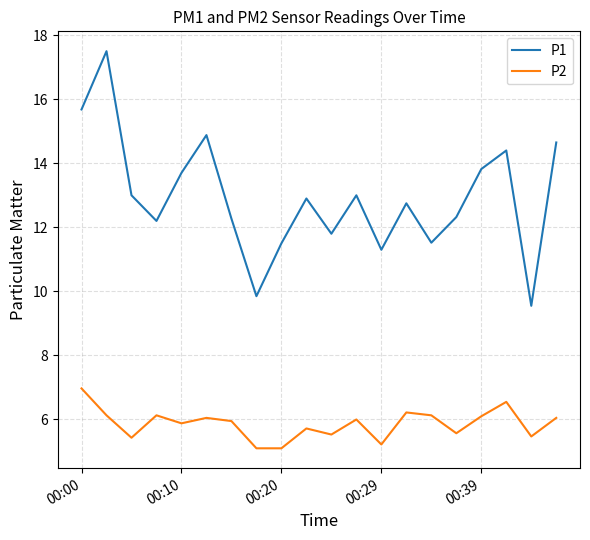

What is the maximum value for P2?

7.0